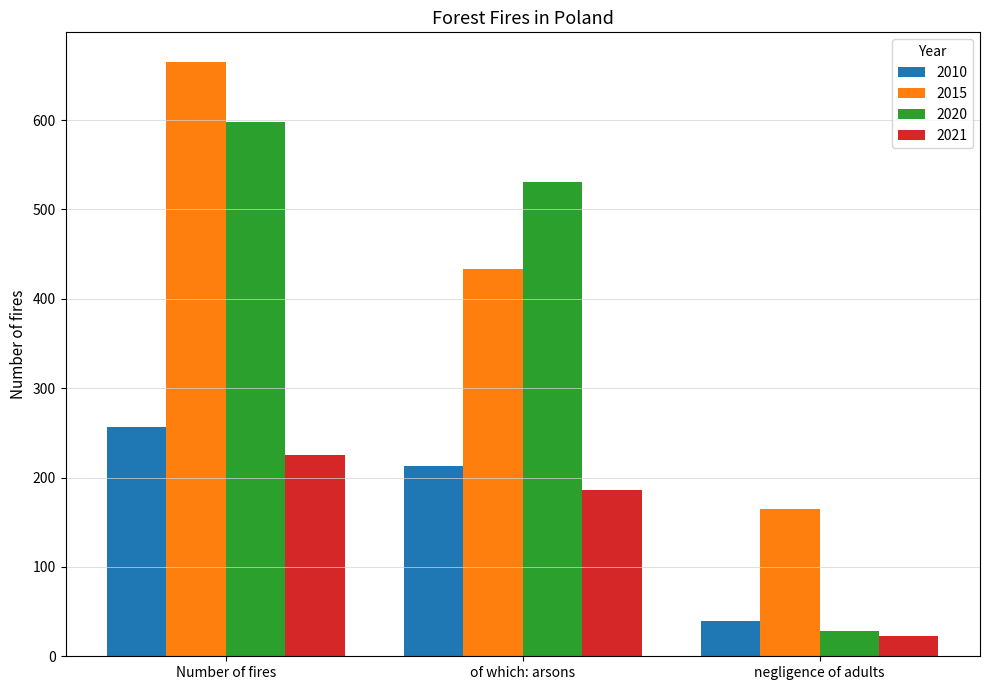

At how many categories does at least one series exceed 637?

1